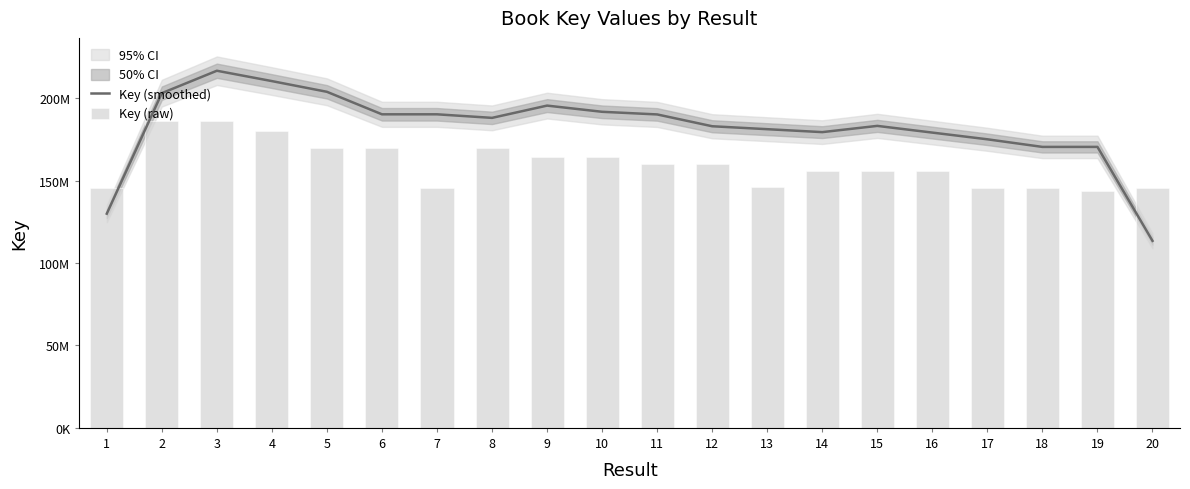

What is the spread (max minus min) of values at 10?

27420381.1